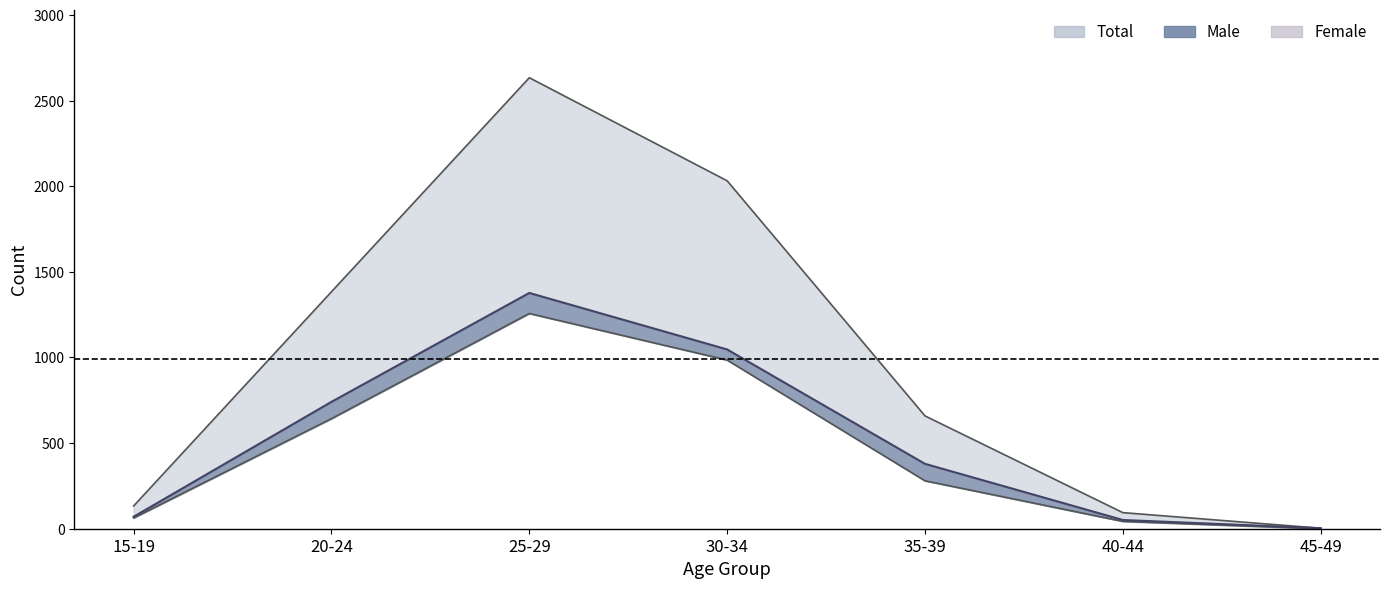

In Total, how many points are higher than both neighbors (excluding endpoints)?

1